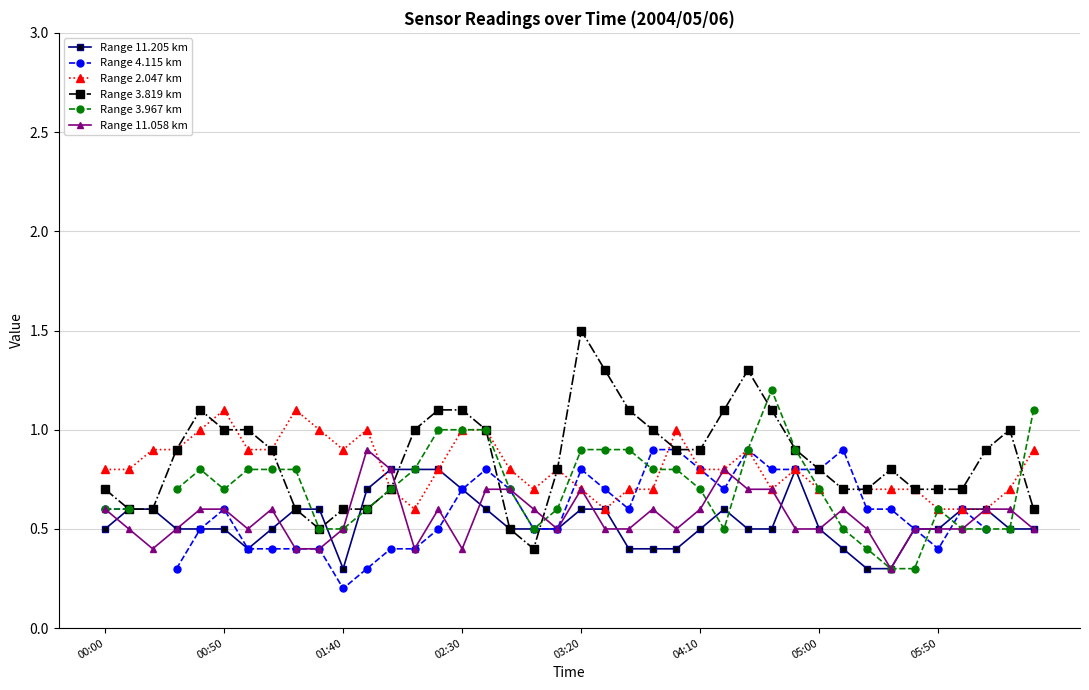

Where do Range 3.967 km and Range 11.205 km first cross each other?

8 and 9